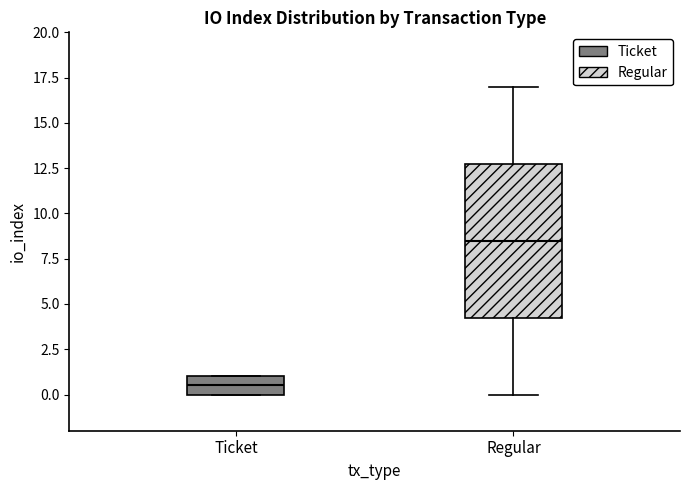

Reading left to right, transcribe this box plot: for each box, give where its median line is, the range the box spans, and where its two whiskers end, as read against the y-axis. The values are not printed on the chart, so give them approximately, as read against the axis.

Ticket: median 0.5, box 0.0 to 1.0, whiskers 0.0 to 1.0
Regular: median 8.5, box 4.5 to 13.0, whiskers 0.0 to 17.0